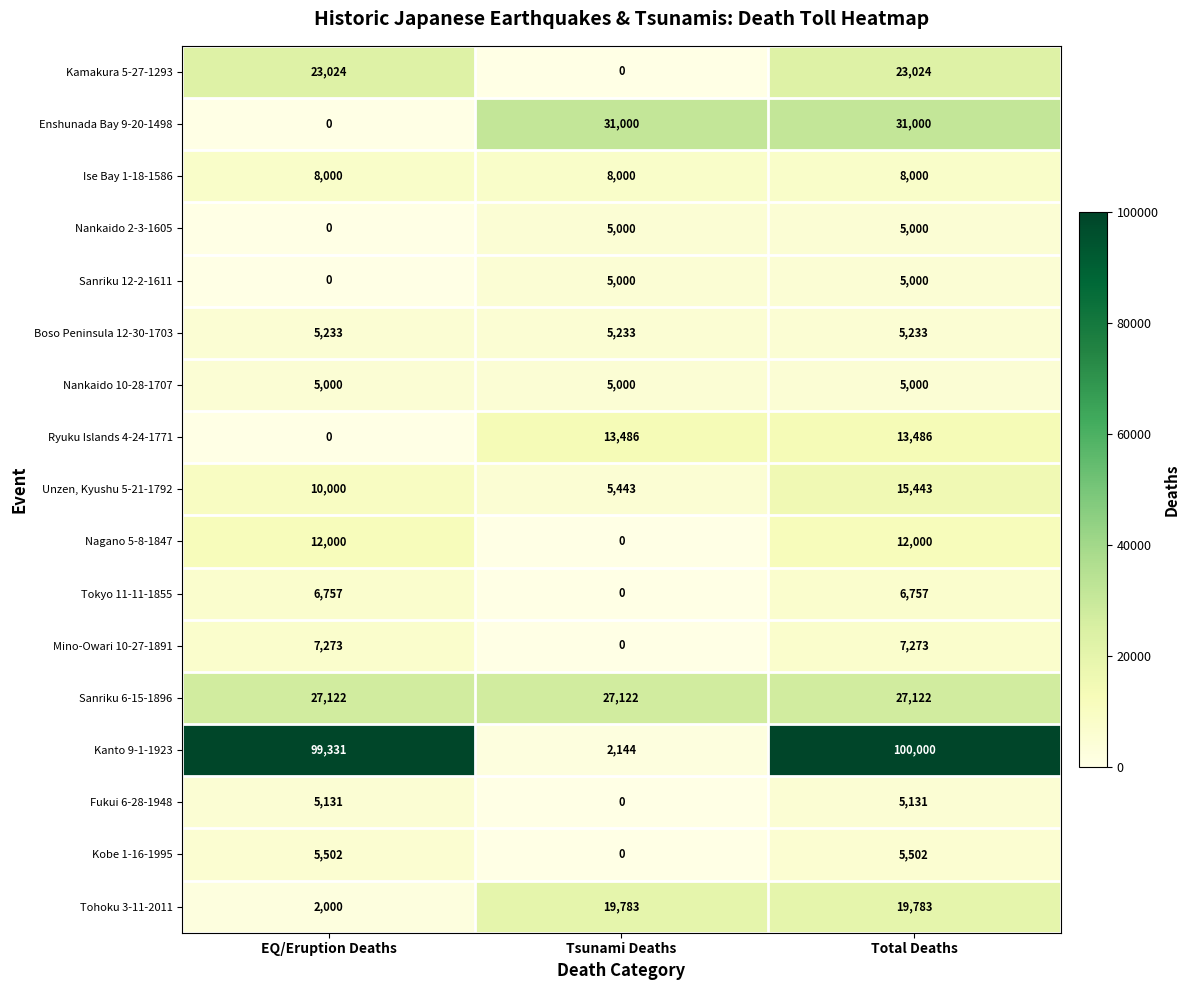

The value of Tokyo 11-11-1855 at EQ/Eruption Deaths is 6757. True or false?

True